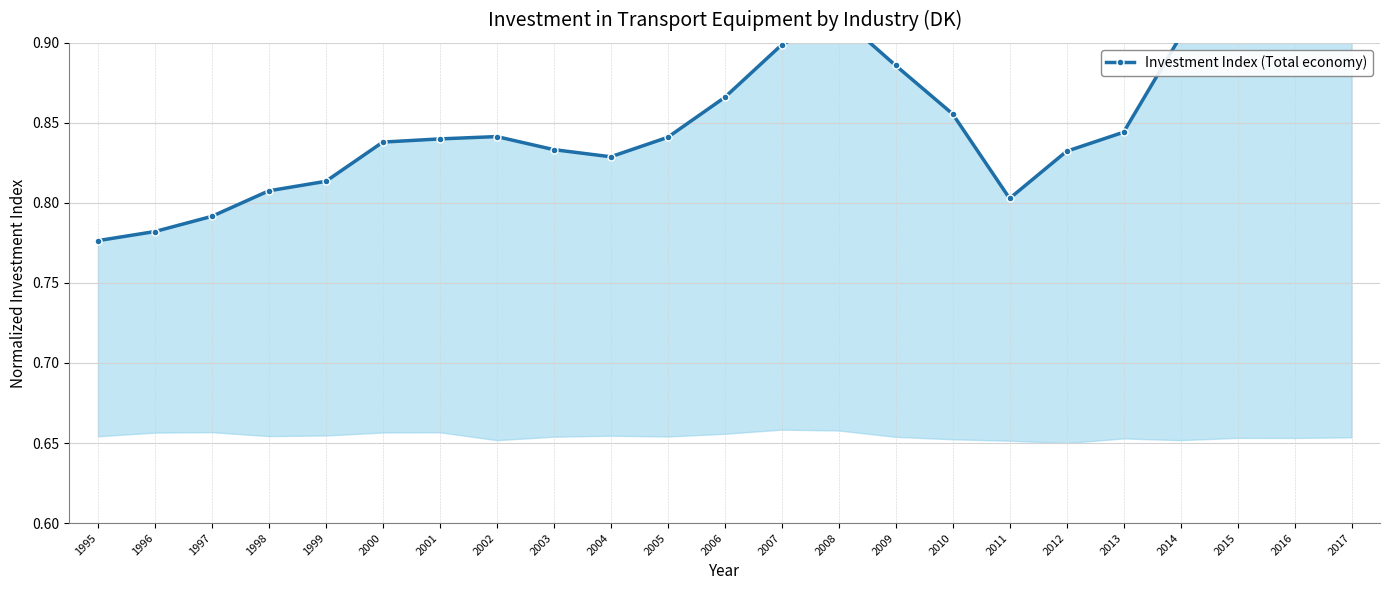

Where is the first local maximum?

2002